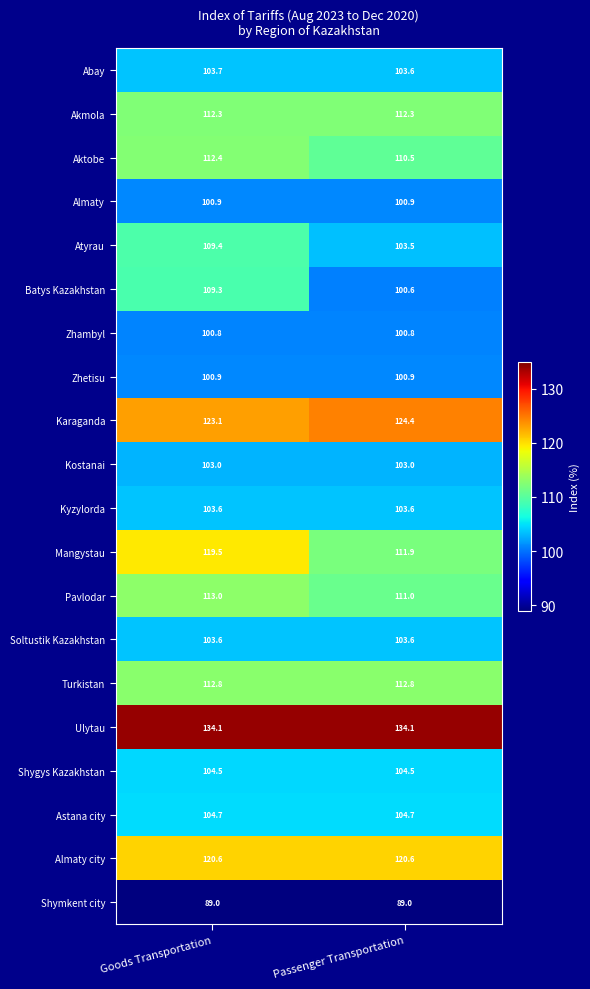

What is the total value across all series at Goods Transportation?

2181.2